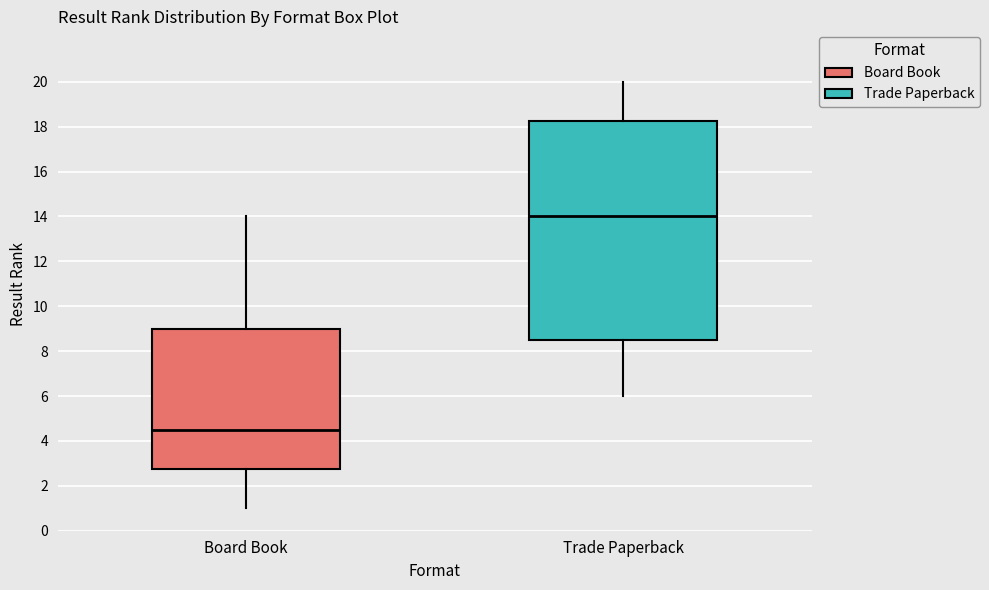

Where does the upper whisker of the box for Board Book end on the y-axis? The values are not printed on the chart, so give them approximately, as read against the axis.

14.0